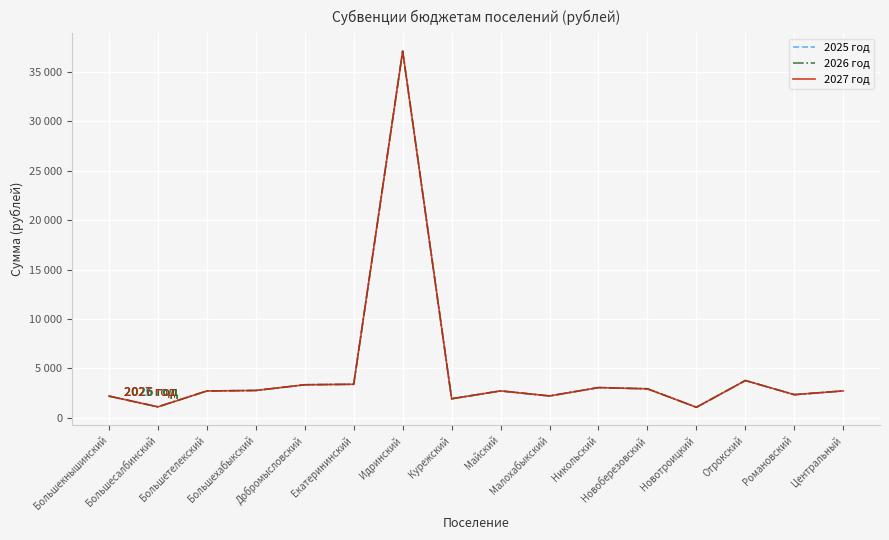

What is the sum of the 2027 год values at Екатерининский and Центральный?

6091